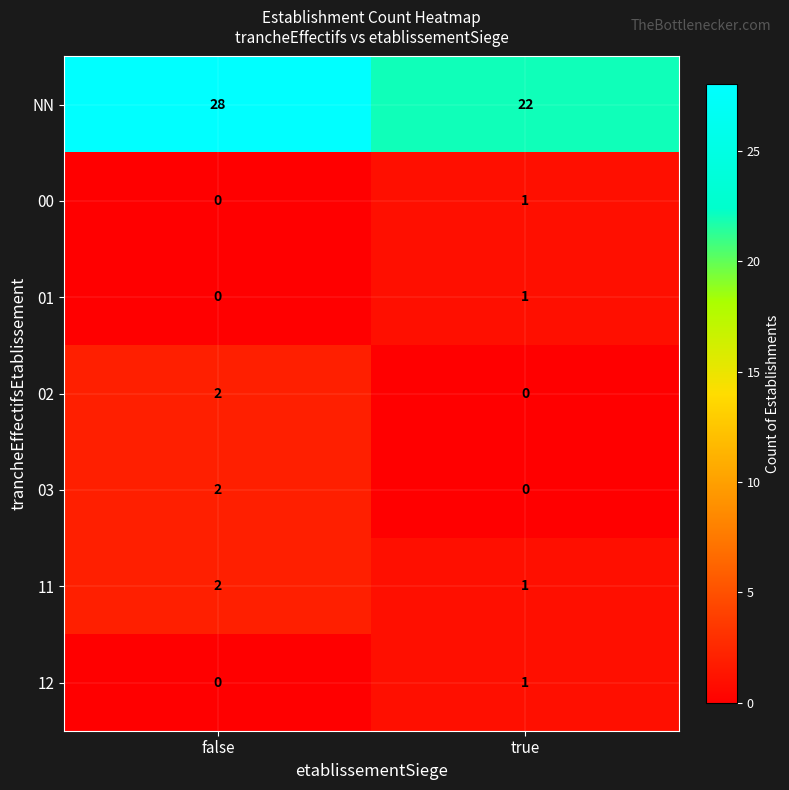

Which series changed the most between false and true?

NN